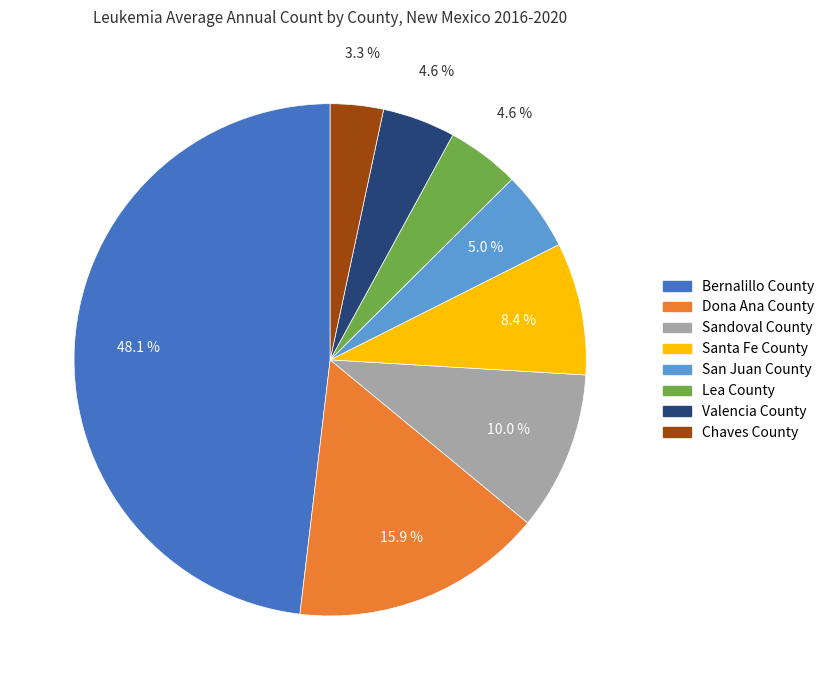

What percentage is the Chaves County slice, to the nearest percent?

3%